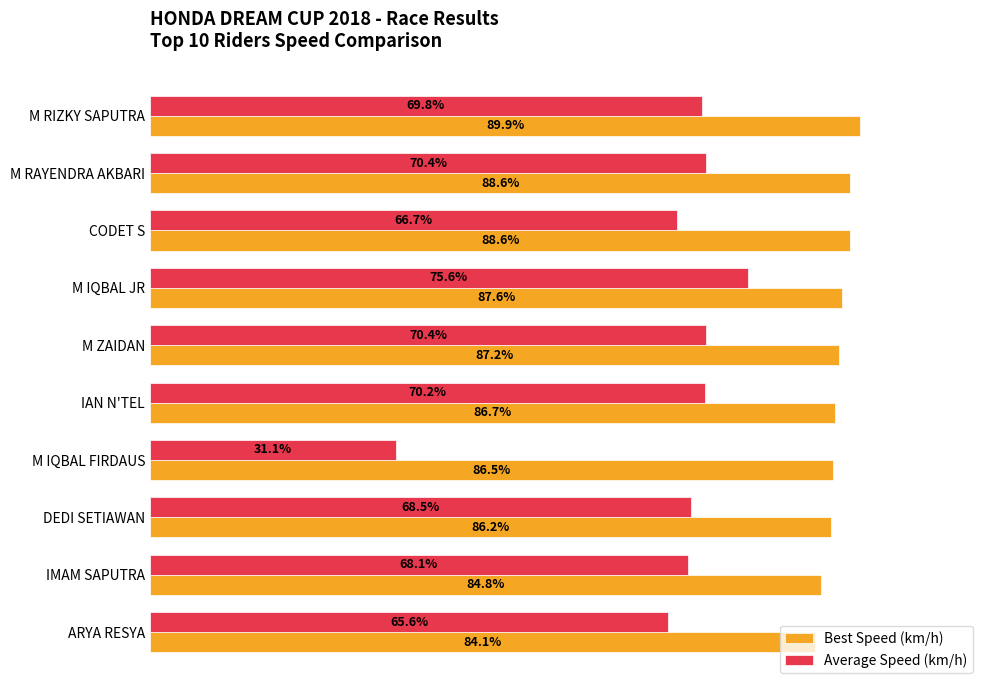

Where is Average Speed (km/h) nearest to the value 53?

ARYA RESYA